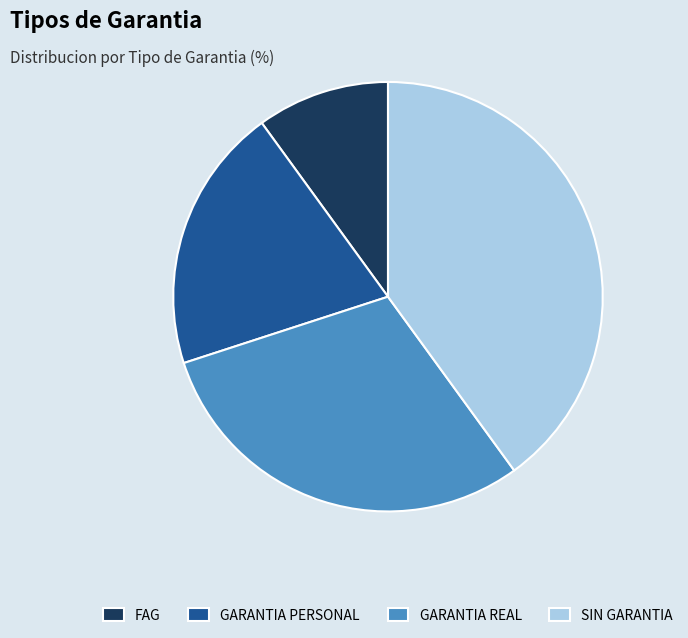

Combined, do GARANTIA REAL and SIN GARANTIA account for over 50%?

Yes